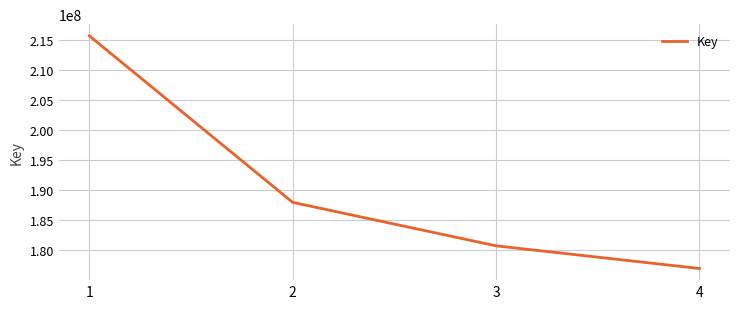

What is the change in value from 2 to 4?

-11000547